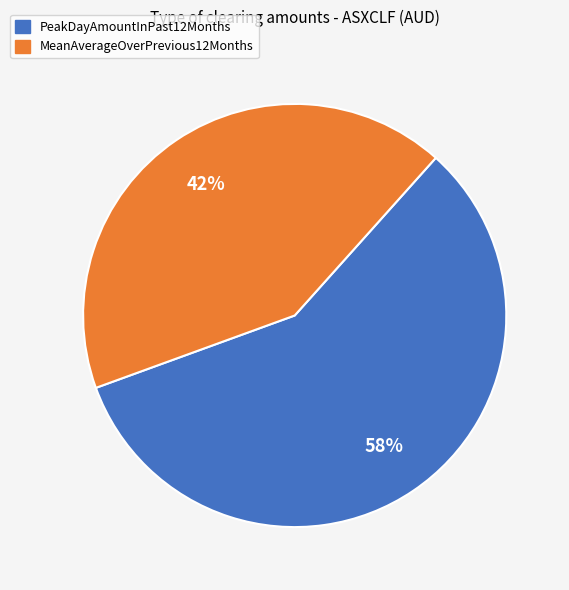

Which slice is the smallest?

MeanAverageOverPrevious12Months